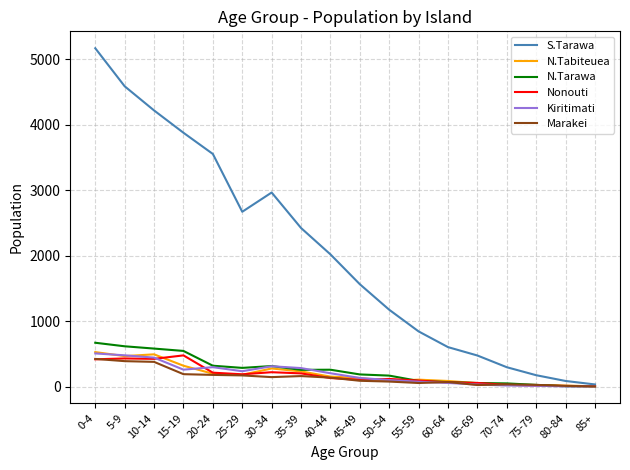

Where does the Marakei series first go above 136?

0-4